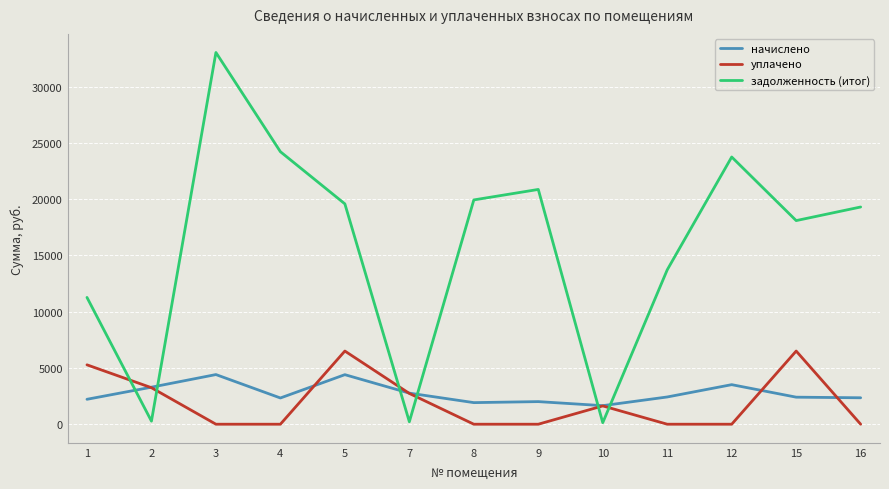

What is the total value across all series at 4?

26538.3